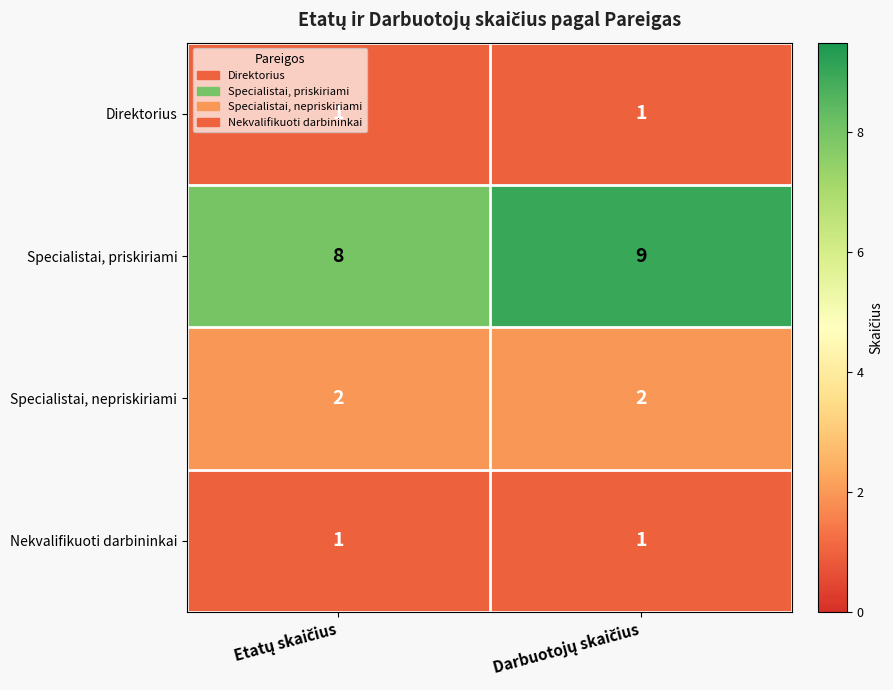

Which series has the largest total across all categories?

Specialistai, priskiriami